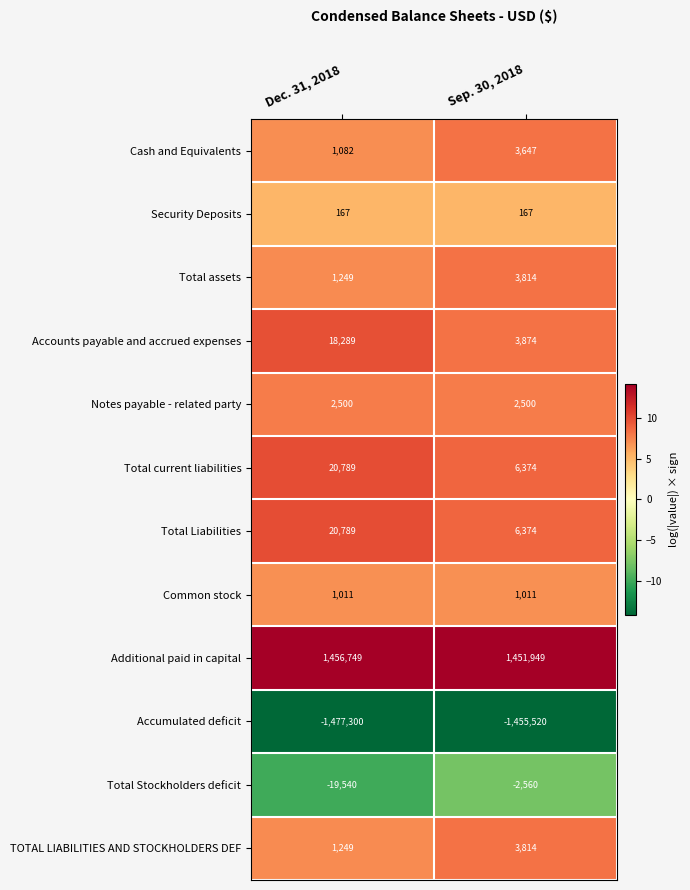

What is the sum of the Total Stockholders deficit values at Sep. 30, 2018 and Dec. 31, 2018?

-22100